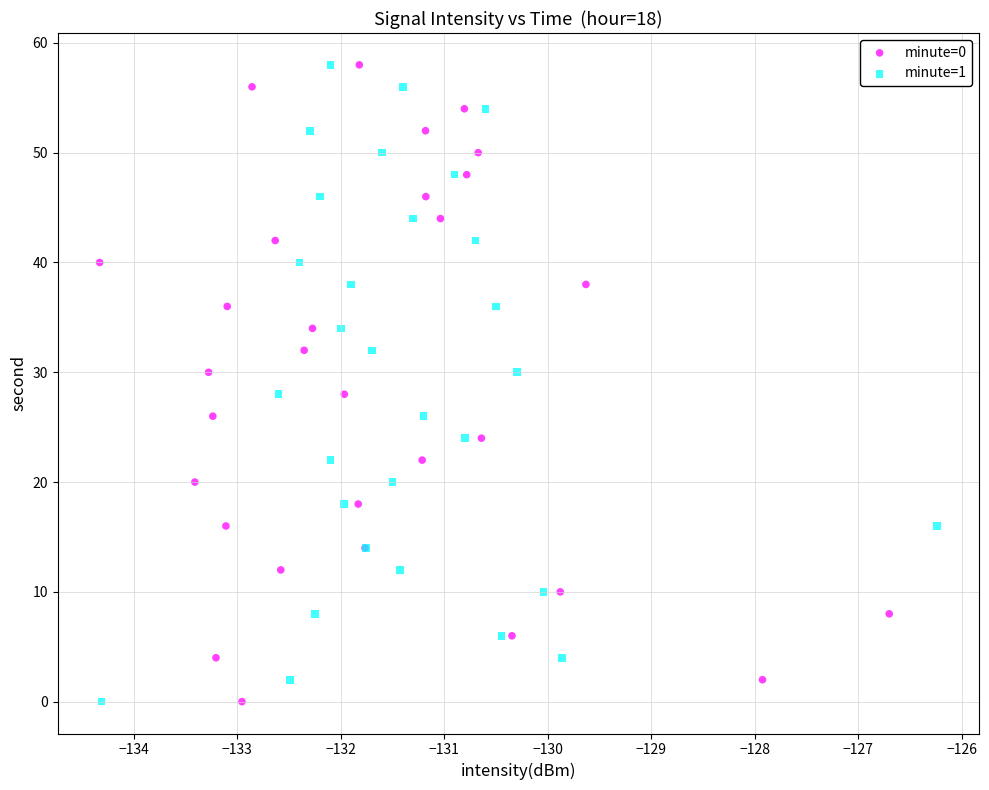

What are all the series names shown in the legend?

minute=0, minute=1